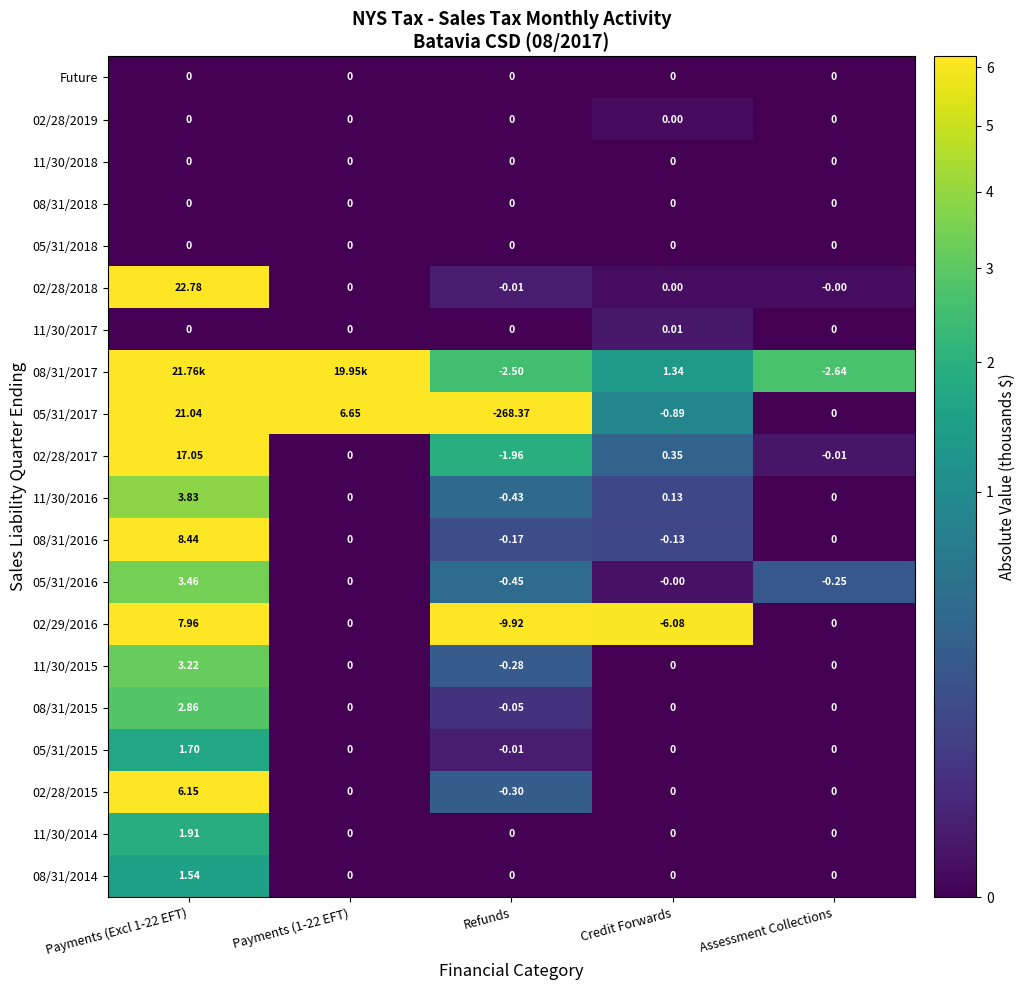

Is the value of 08/31/2018 at Refunds greater than the value of 02/28/2017 at Assessment Collections?

Yes